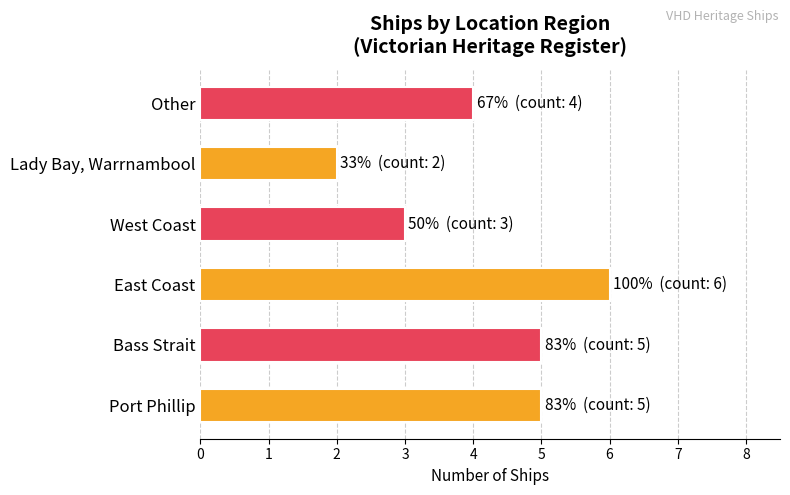

Which has a higher value, Other or Lady Bay, Warrnambool?

Other